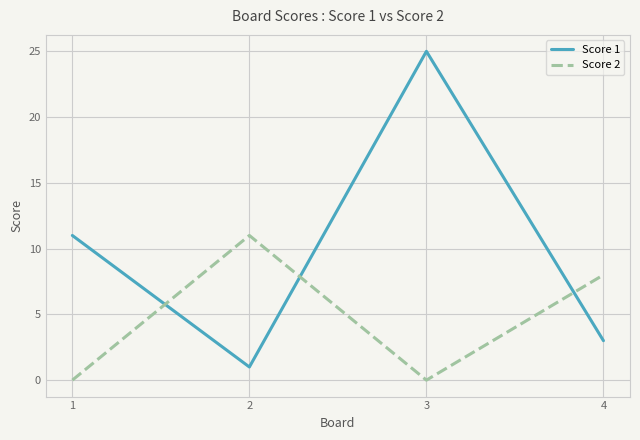

The Score 2 series shows 0 at 3. True or false?

True